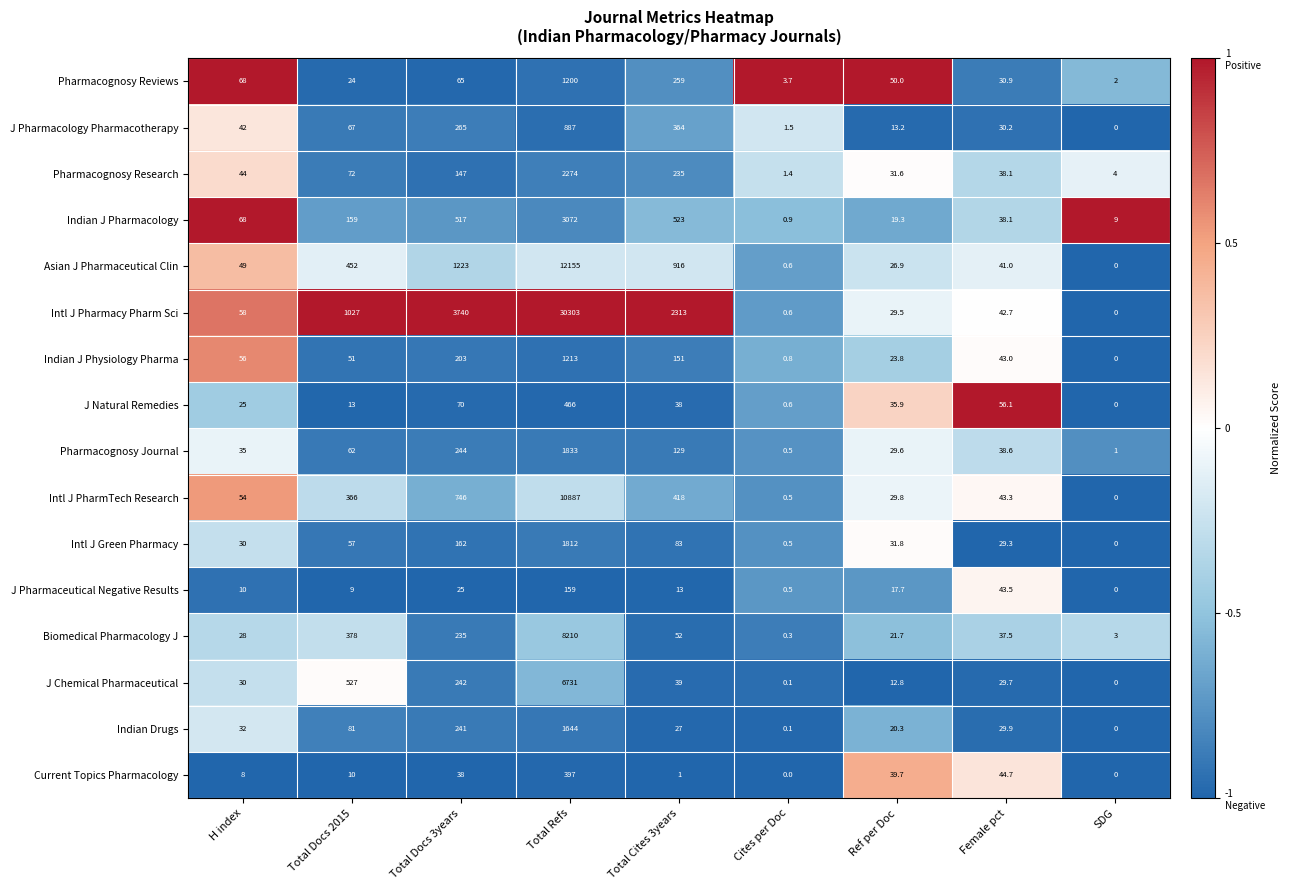

Rank the series by their maximum value, from highest to lowest.

Intl J Pharmacy Pharm Sci, Asian J Pharmaceutical Clin, Intl J PharmTech Research, Biomedical Pharmacology J, J Chemical Pharmaceutical, Indian J Pharmacology, Pharmacognosy Research, Pharmacognosy Journal, Intl J Green Pharmacy, Indian Drugs, Indian J Physiology Pharma, Pharmacognosy Reviews, J Pharmacology Pharmacotherapy, J Natural Remedies, Current Topics Pharmacology, J Pharmaceutical Negative Results